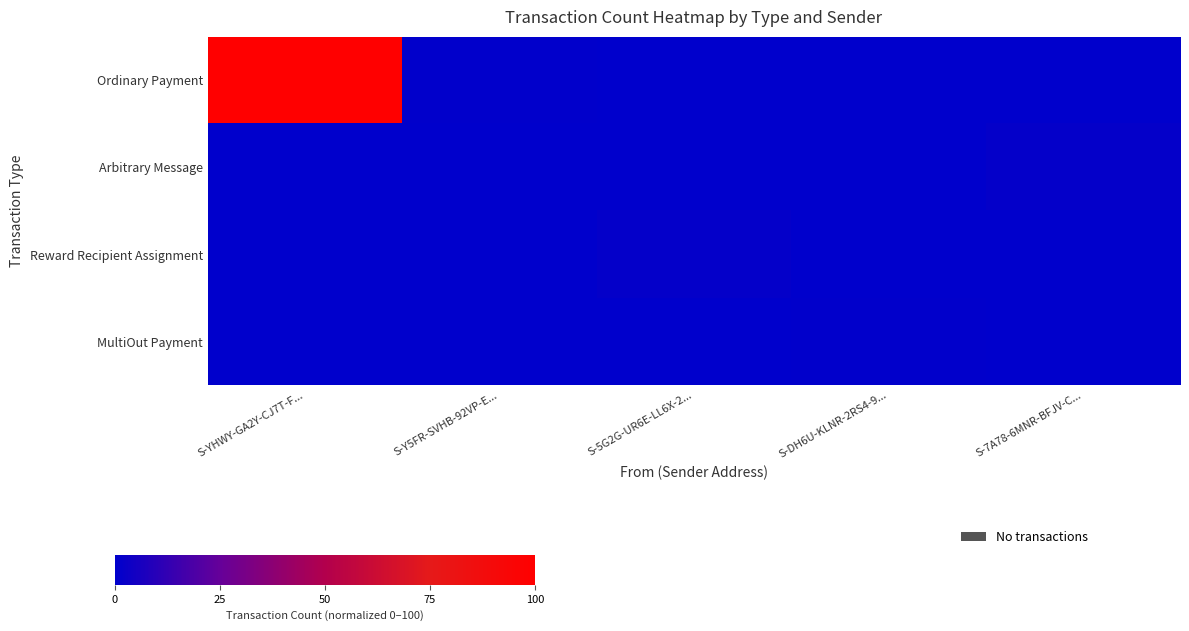

Which series has the largest total across all categories?

Ordinary Payment